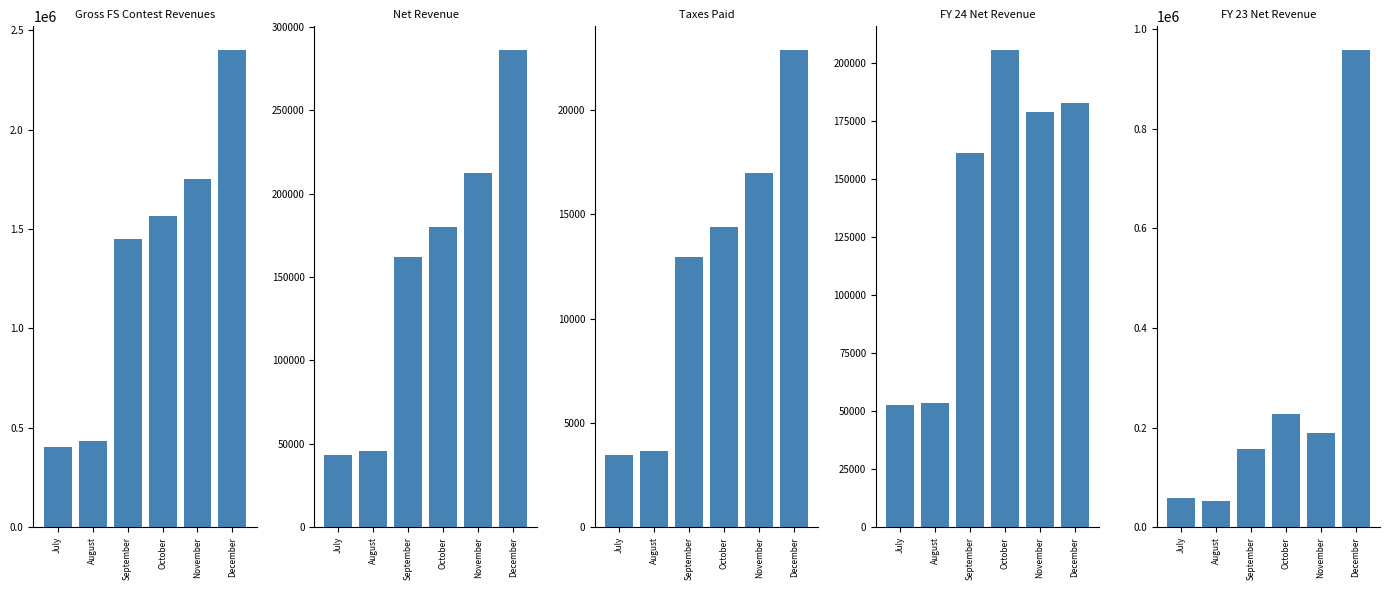

What is the difference between the highest and lowest values at July?

402840.0